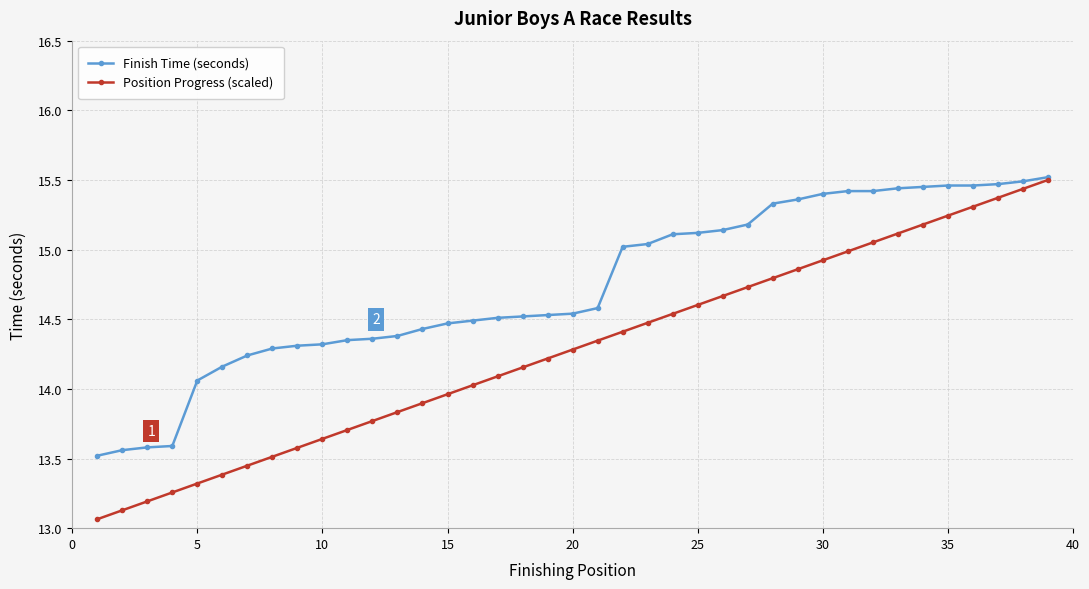

Which series has the largest range (max minus min)?

Position Progress (scaled)